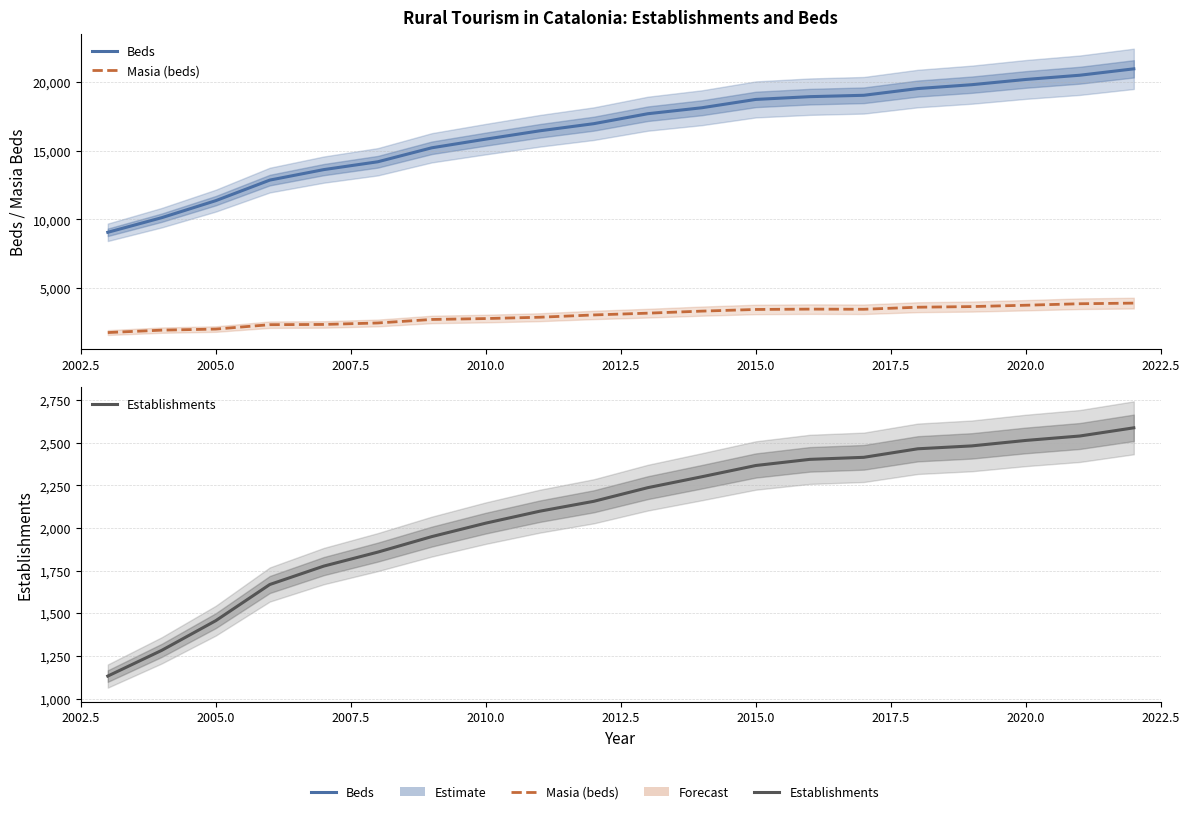

What is the lowest value of the Beds series?

9066